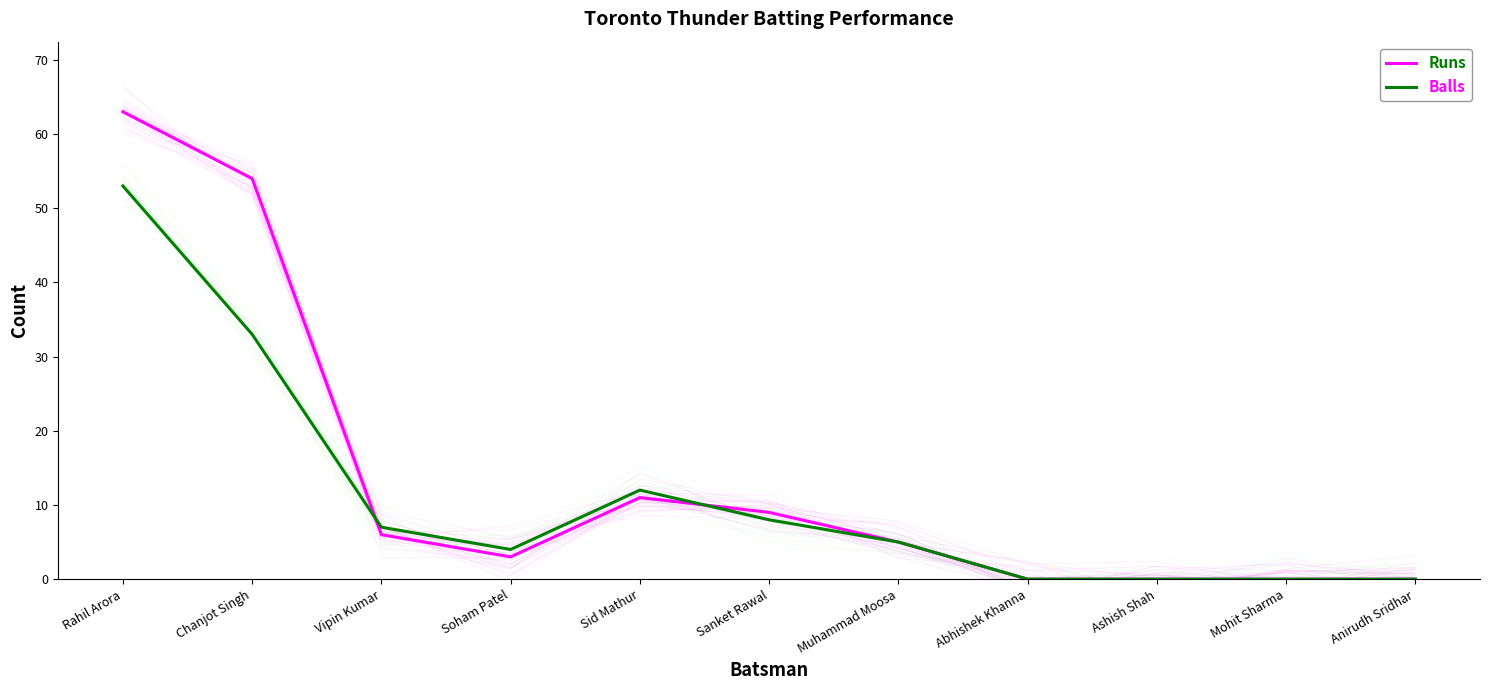

At which label is Balls closest to 26?

Chanjot Singh